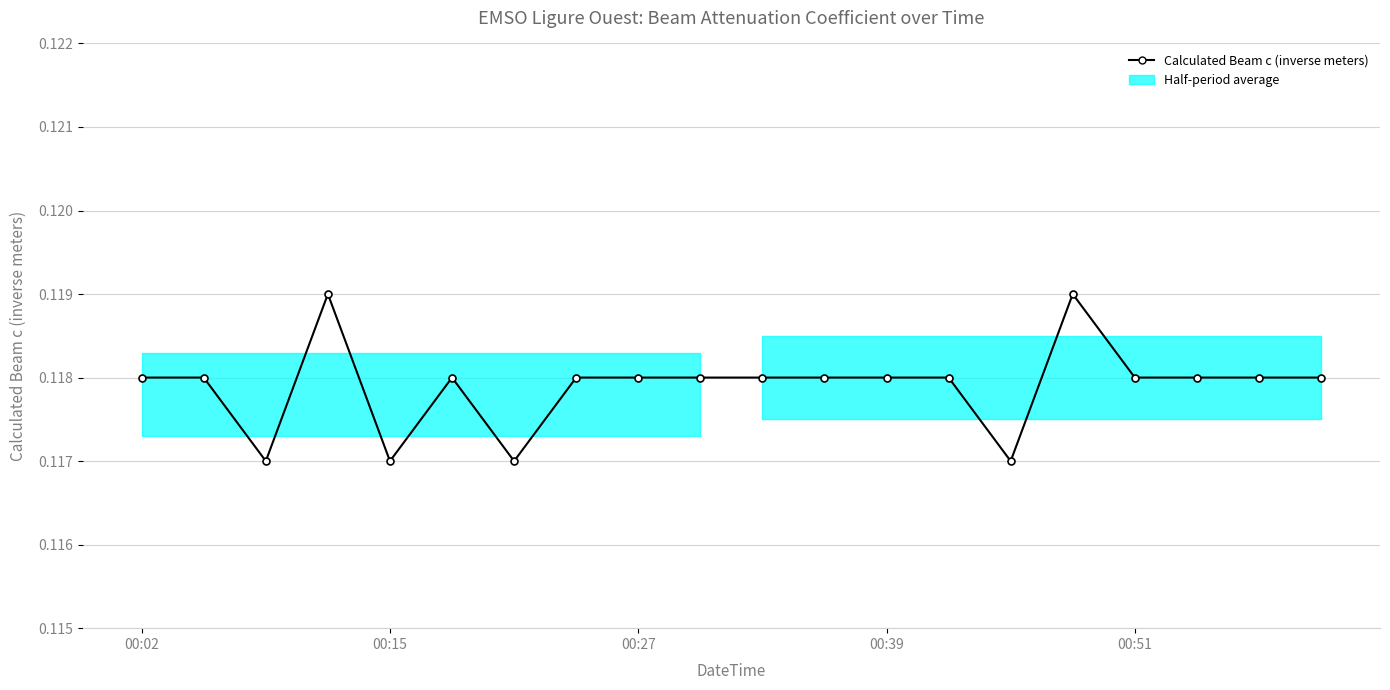

Between 12 and 7, which is larger?

12